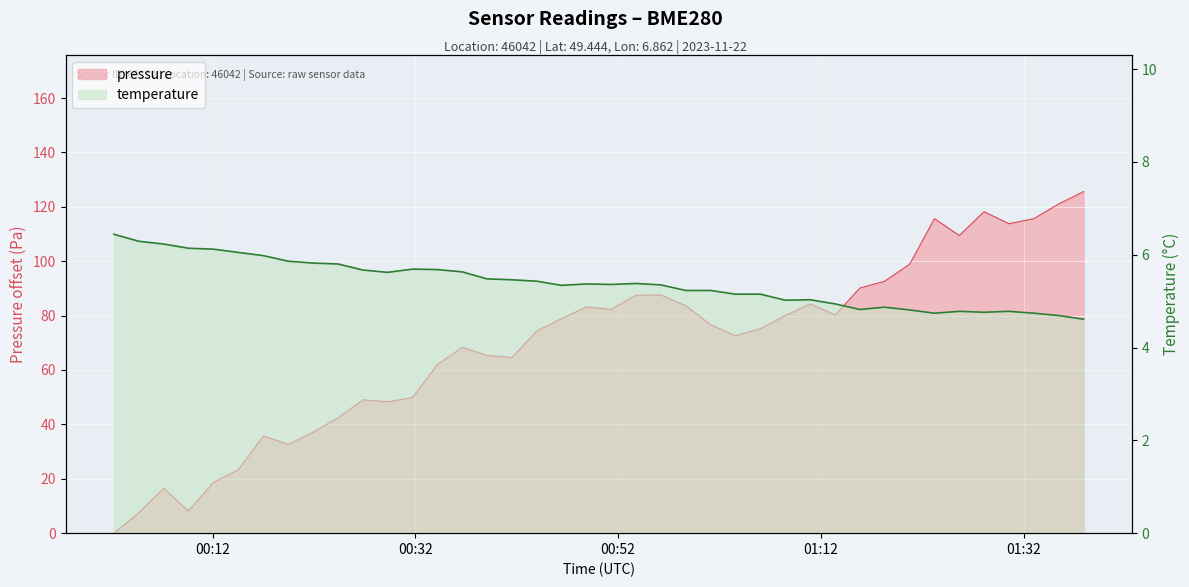

At how many categories does at least one series exceed 106?

7